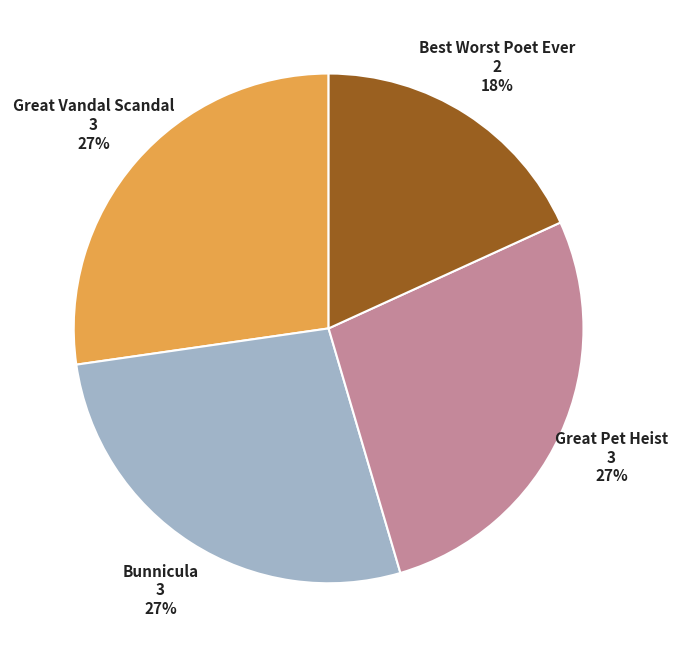

Is there a majority slice in this chart?

No